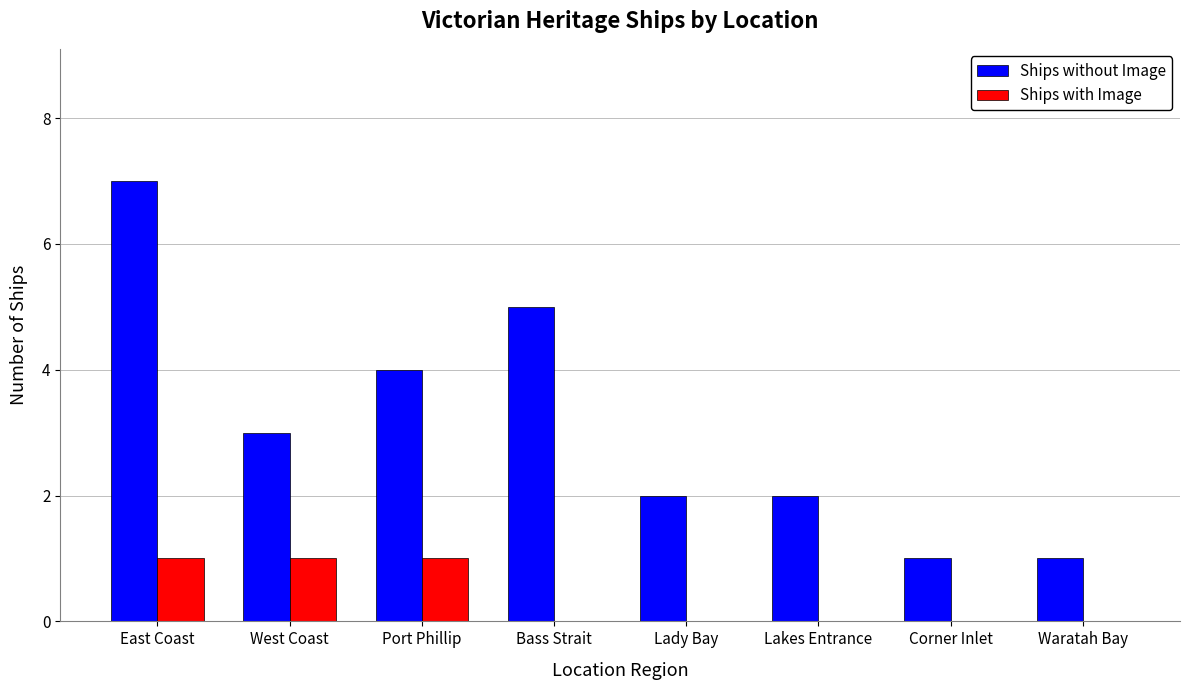

Are the bars grouped side by side (vs. stacked)?

Yes